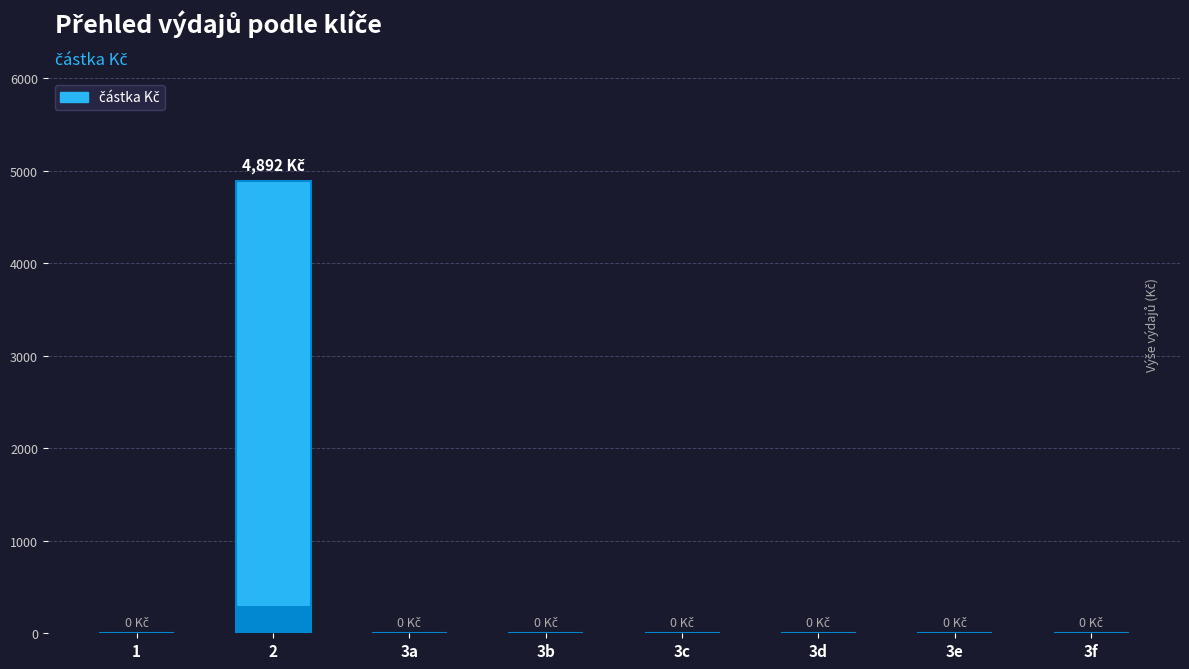

List the labels in order of value, largest first.

2, 1, 3a, 3b, 3c, 3d, 3e, 3f